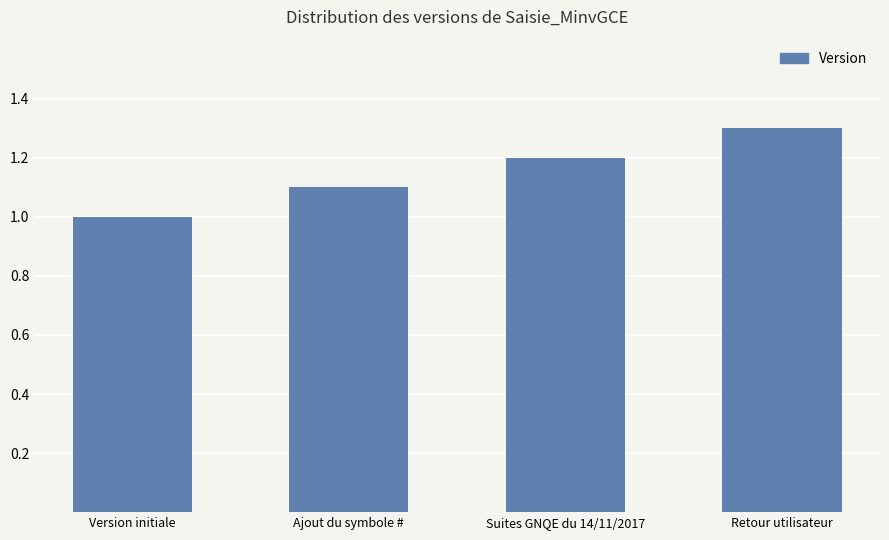

True or false: the data shows 1.0 at Version initiale.

True